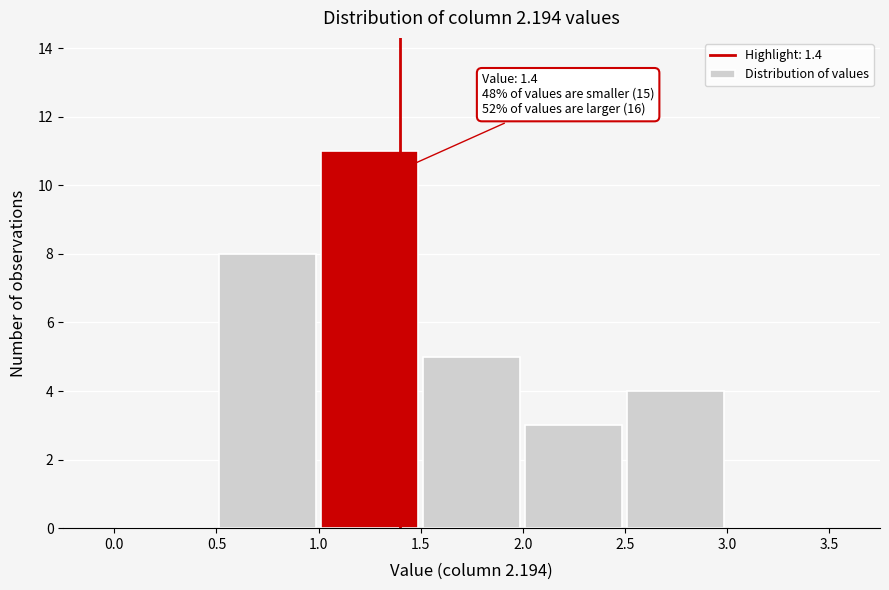

Over which range of the x-axis is the bar tallest?

1.0 to 1.5